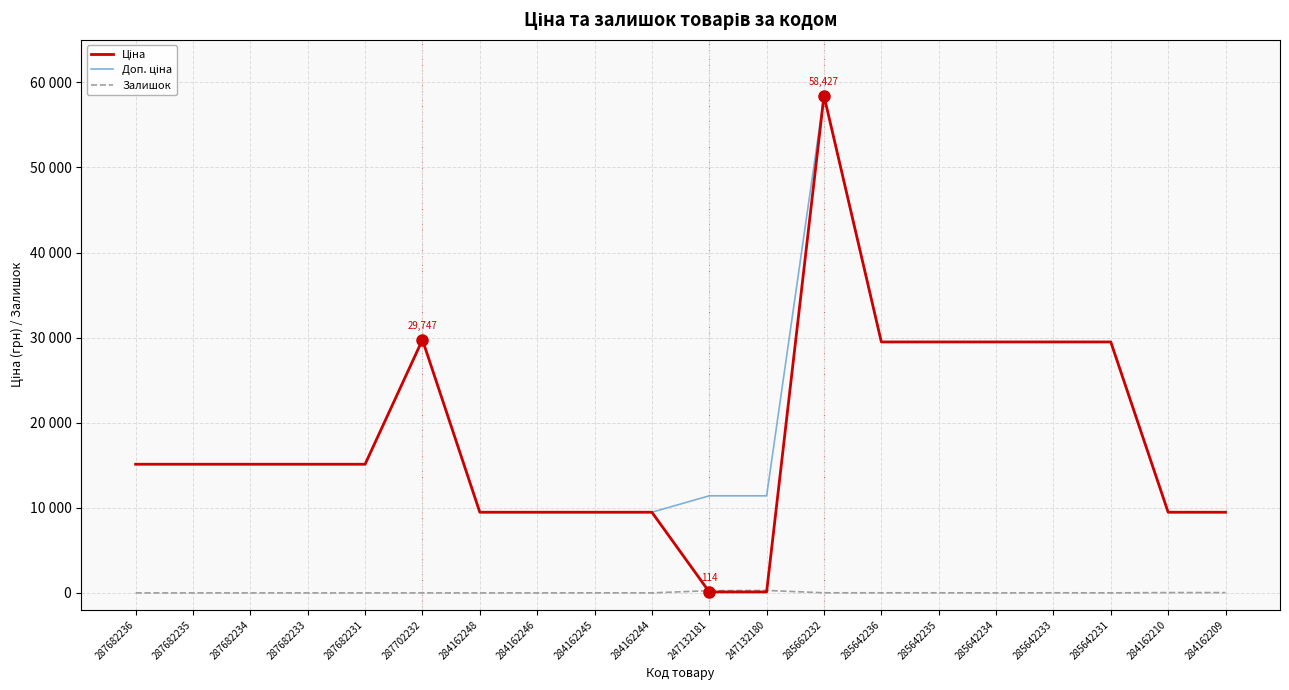

Does the chart display data point markers on the line(s)?

No